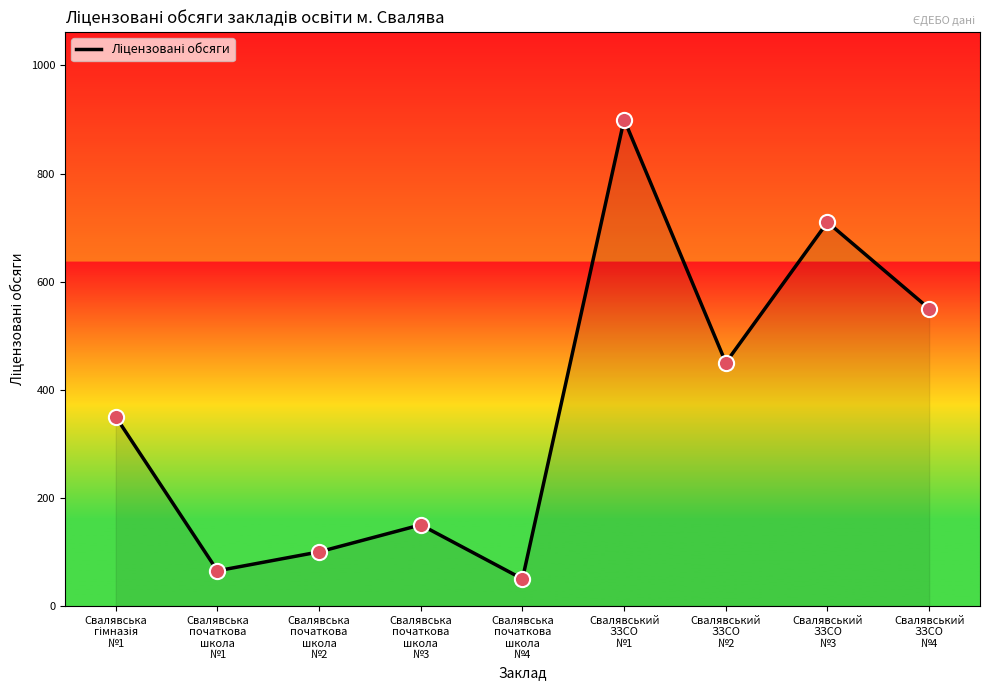

What is the change in value from Свалявська
початкова
школа
№2 to Свалявський
ЗЗСО
№4?

+450